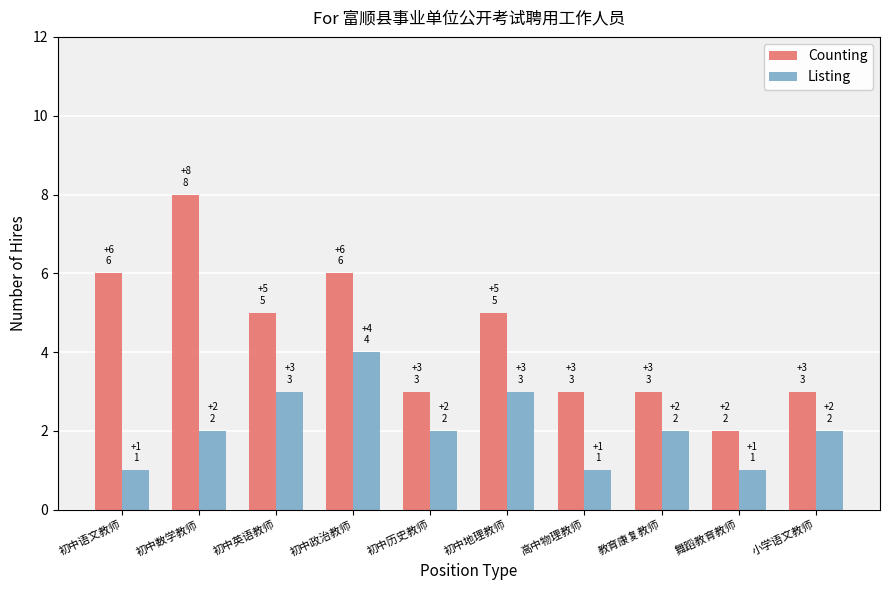

How many distinct data groups are displayed?

2